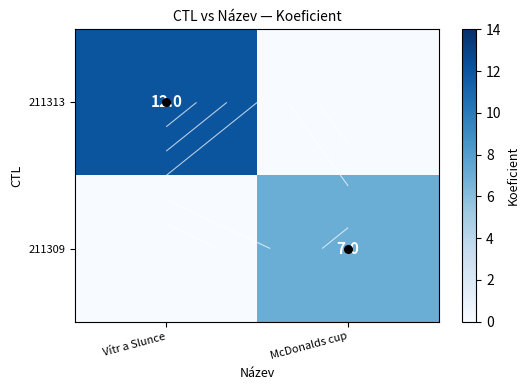

Which series has the widest spread of values?

211313